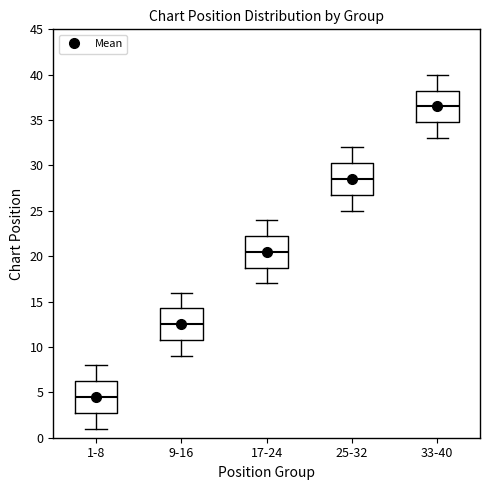

Reading left to right, read every box against the y-axis: the position of its median line, the range the box covers, and the ends of its whiskers. The values are not printed on the chart, so give them approximately, as read against the axis.

1-8: median 4.5, box 3.0 to 6.5, whiskers 1.0 to 8.0
9-16: median 12.5, box 11.0 to 14.5, whiskers 9.0 to 16.0
17-24: median 20.5, box 19.0 to 22.5, whiskers 17.0 to 24.0
25-32: median 28.5, box 27.0 to 30.5, whiskers 25.0 to 32.0
33-40: median 36.5, box 35.0 to 38.5, whiskers 33.0 to 40.0